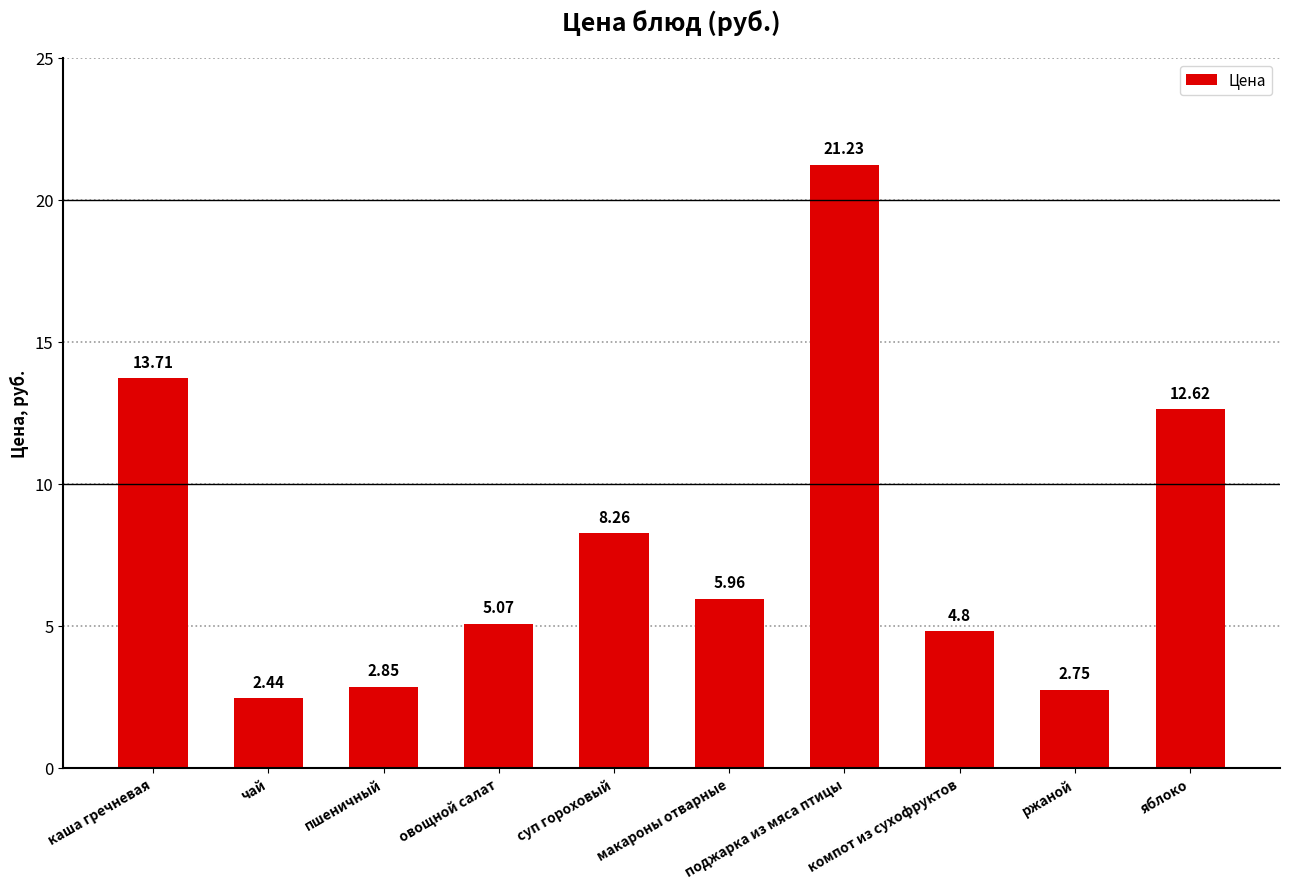

Where is the data nearest to the value 11?

яблоко